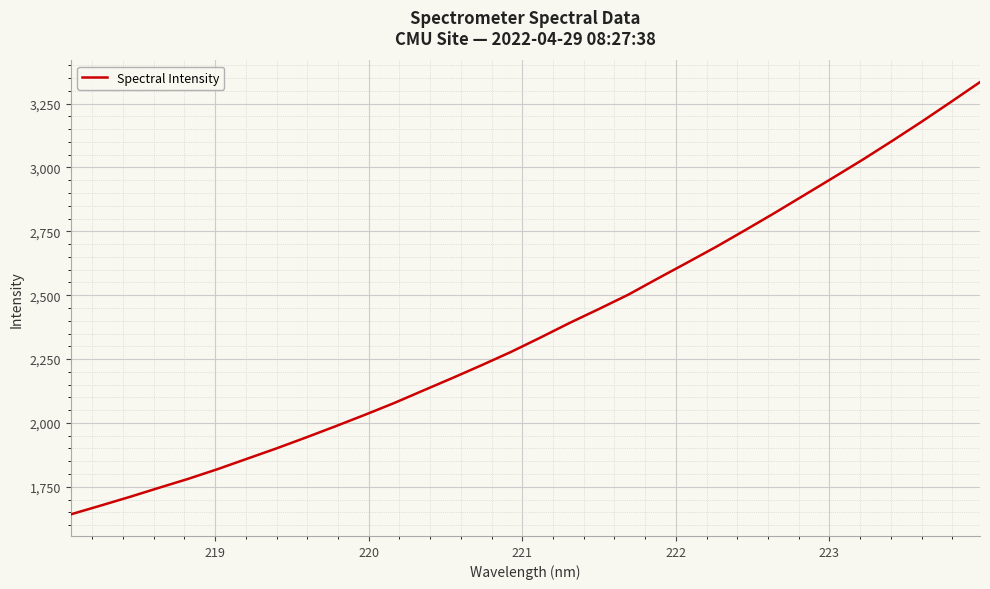

What is the greatest value displayed?

3334.3